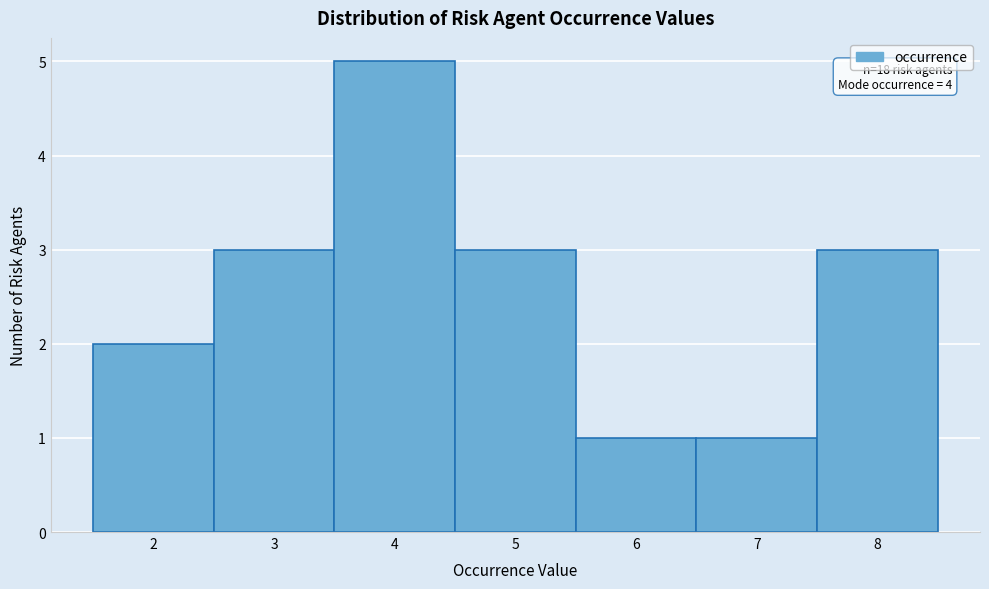

Over which range of the x-axis is the bar tallest?

3.5 to 4.5